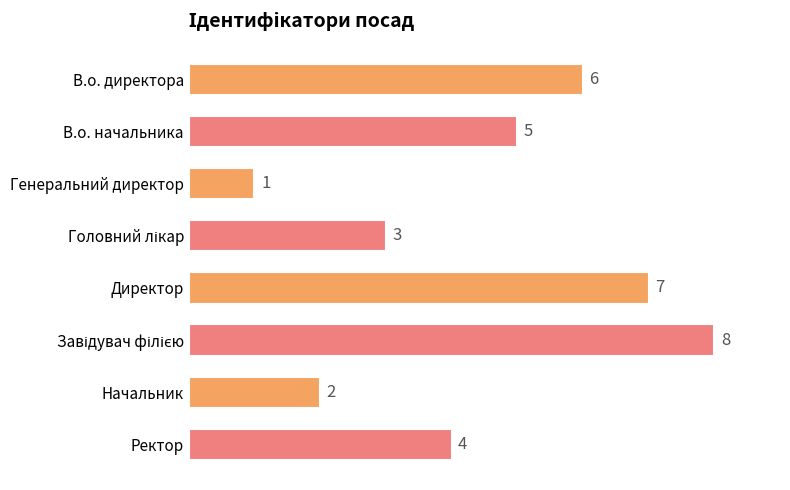

How many data points does each series have?

8